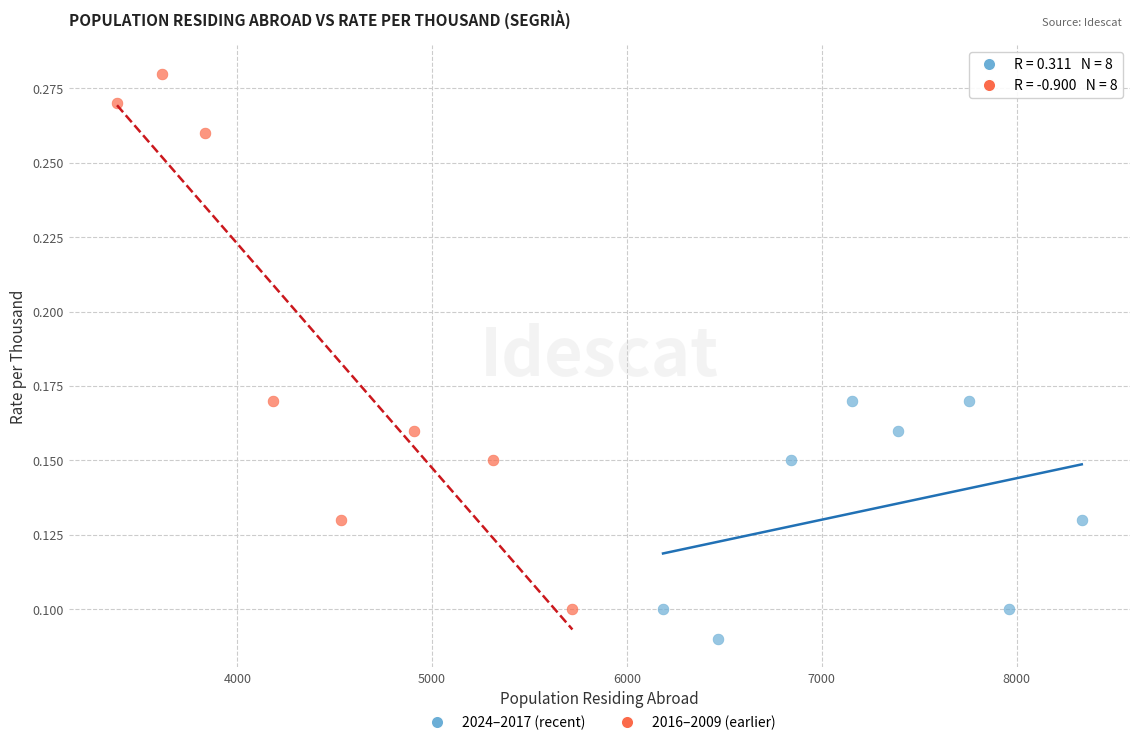

Which series has the largest Y range (max minus min)?

2016–2009 (earlier)